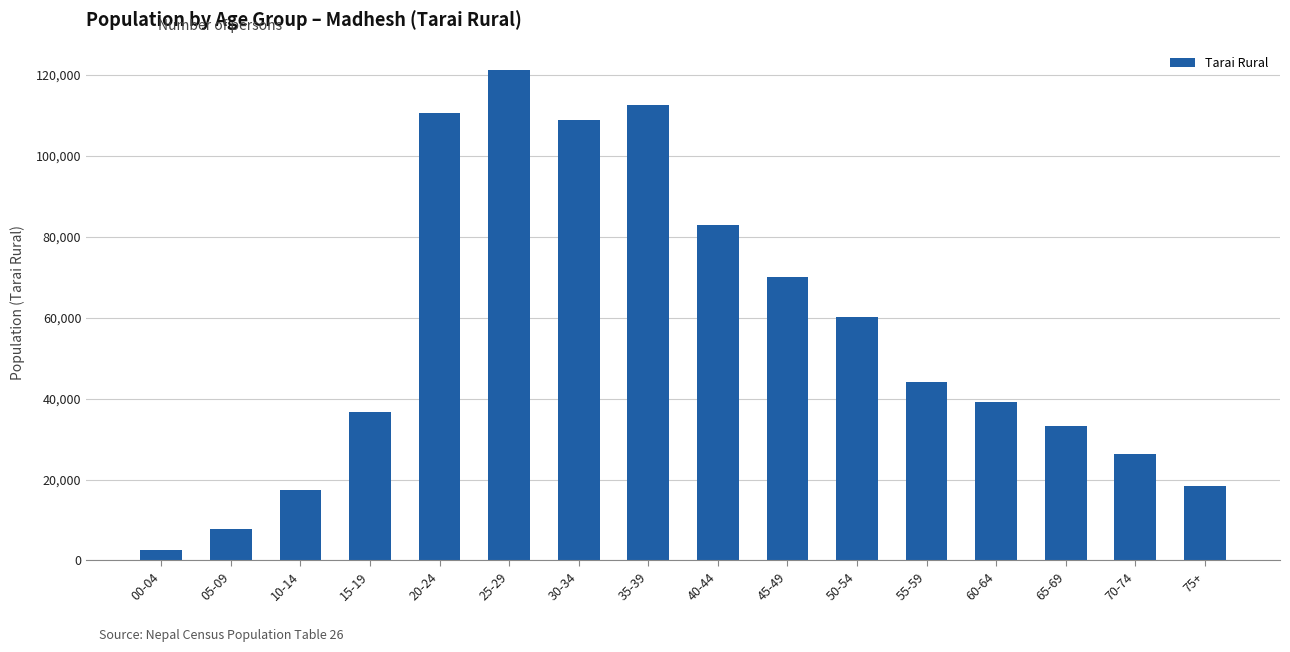

Which category has the lowest value across all series?

00-04